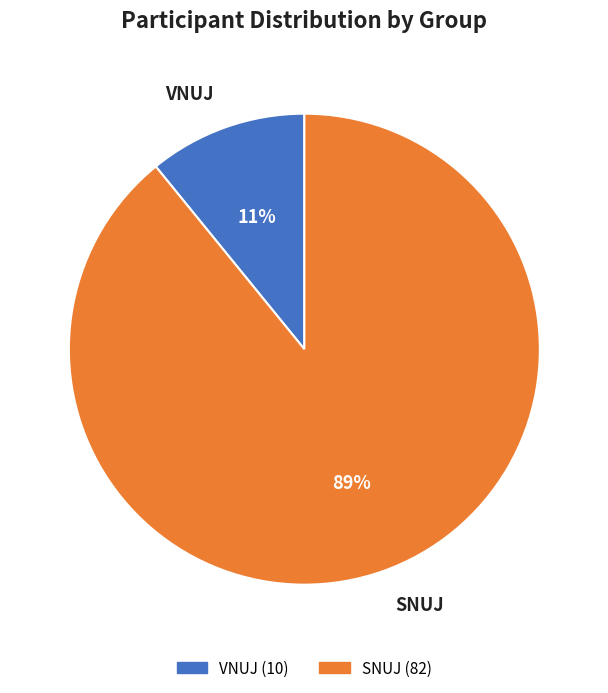

Is it true that VNUJ is 16% of the pie?

False